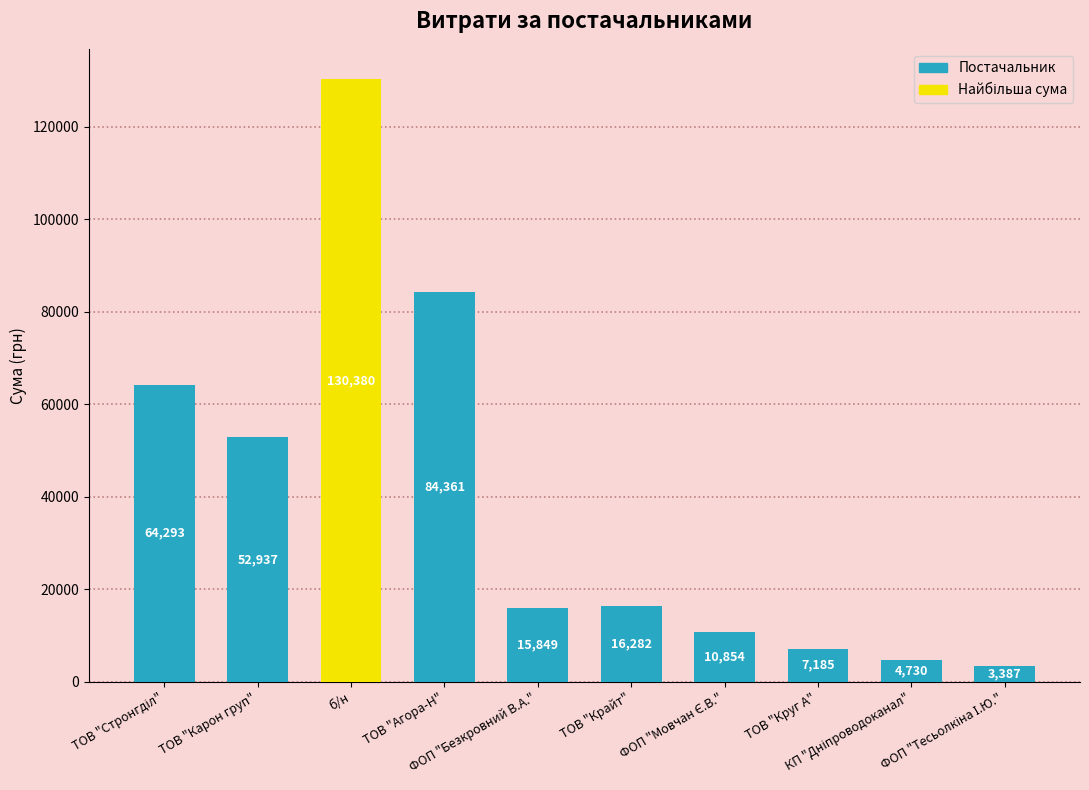

What is the value of the 3rd bar from the left?

130379.7